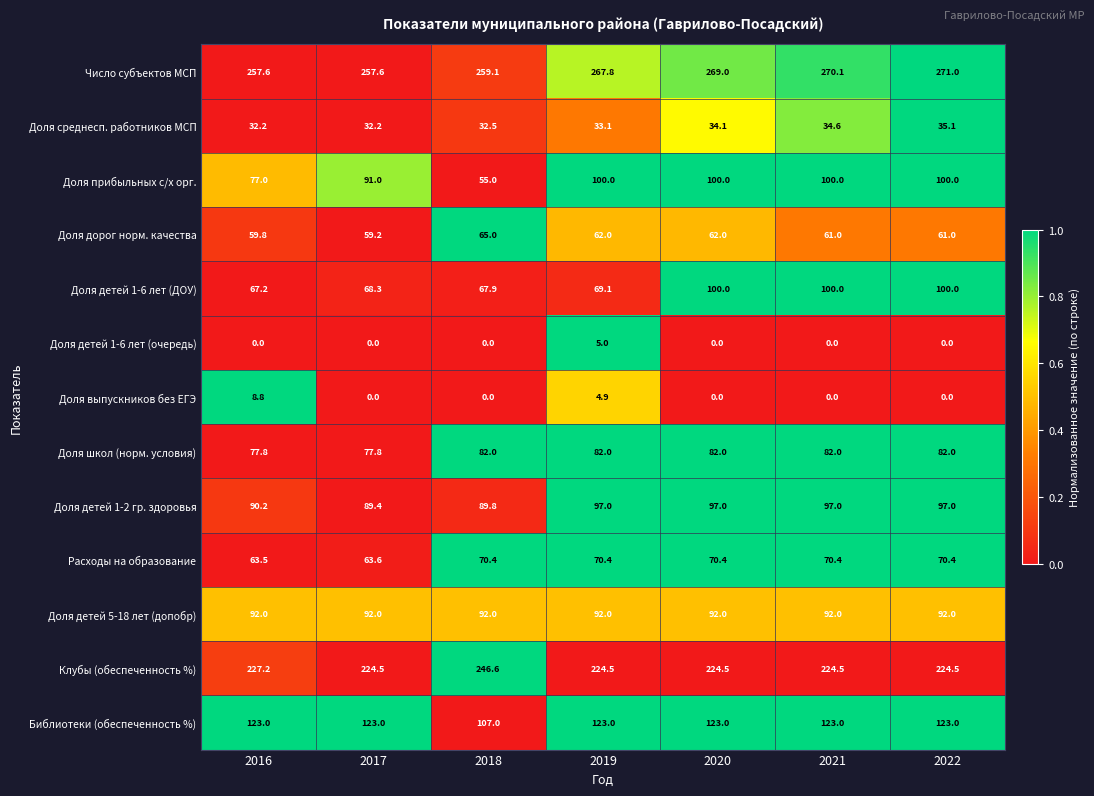

Which series has the largest range (max minus min)?

Доля прибыльных с/х орг.